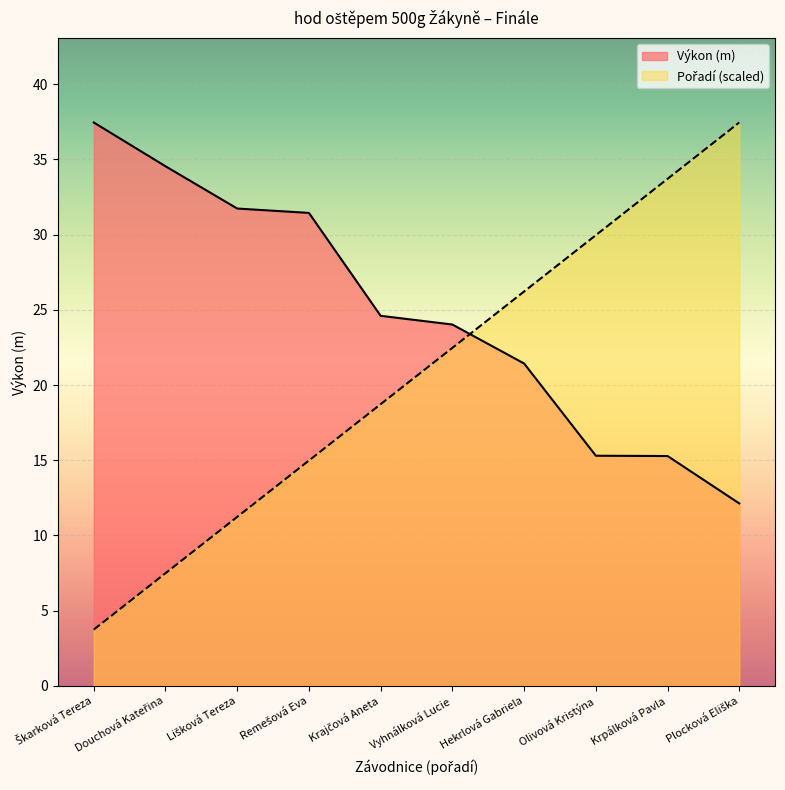

At which category is the sum across all series the highest?

Plocková Eliška